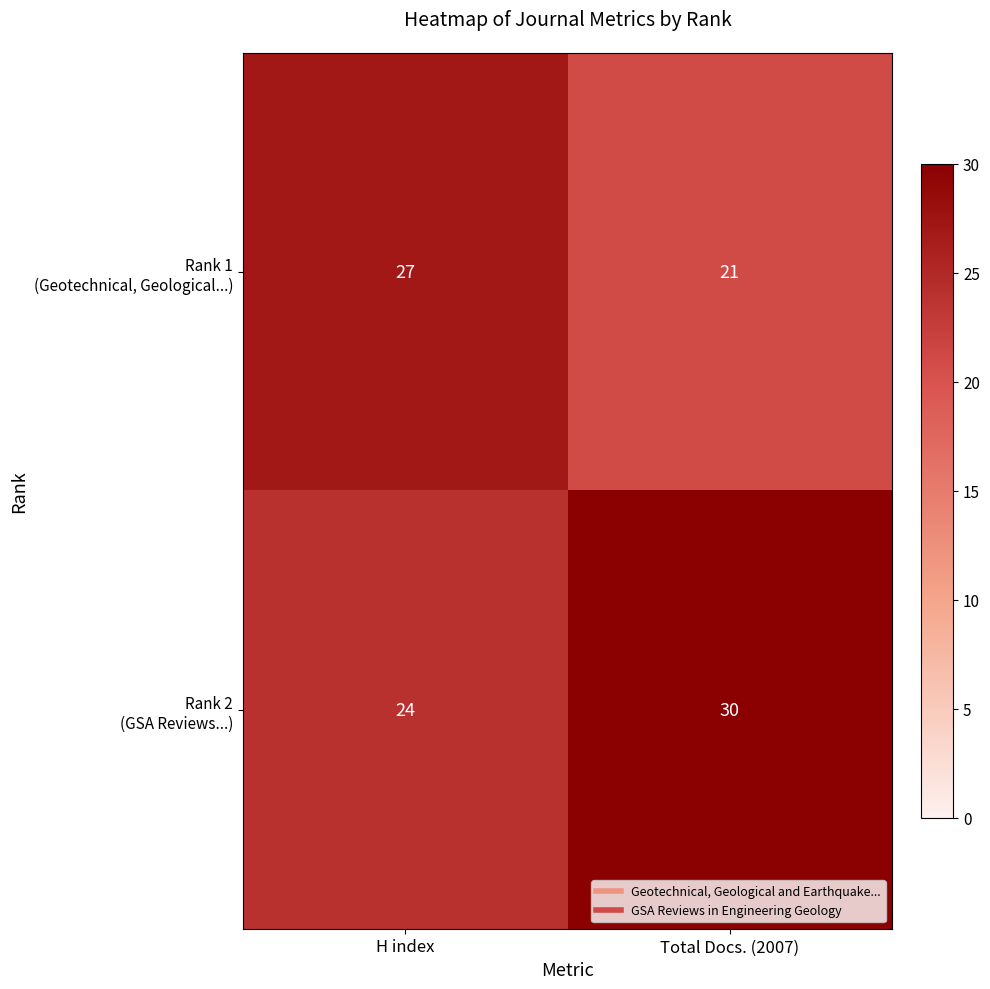

What is the difference between the highest and lowest values at Total Docs. (2007)?

9